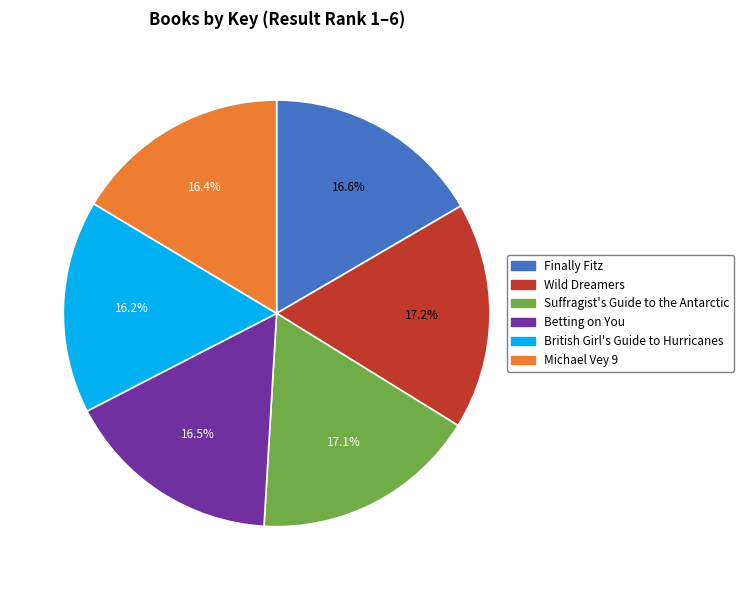

Which has a higher value, Michael Vey 9 or Wild Dreamers?

Wild Dreamers